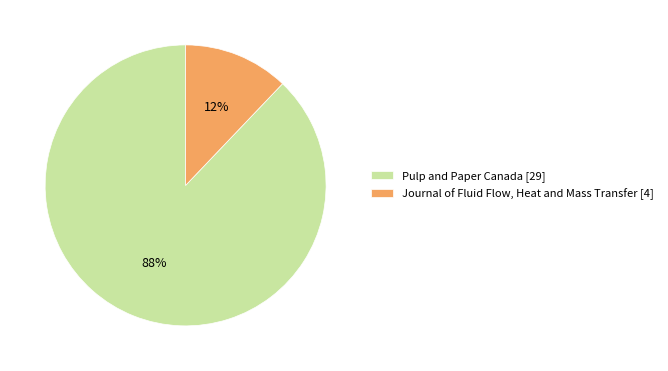

To the nearest percent, what percentage of the pie is Pulp and Paper Canada [29]?

88%